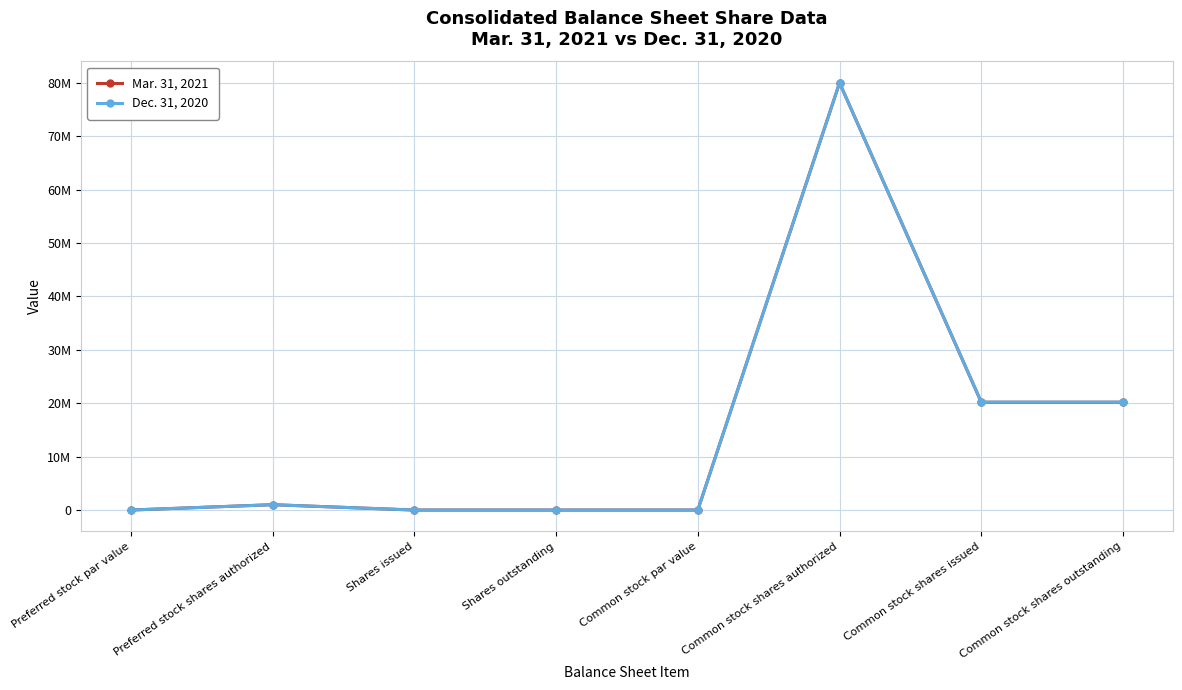

The value of Mar. 31, 2021 at Preferred stock shares authorized is 436931. True or false?

False